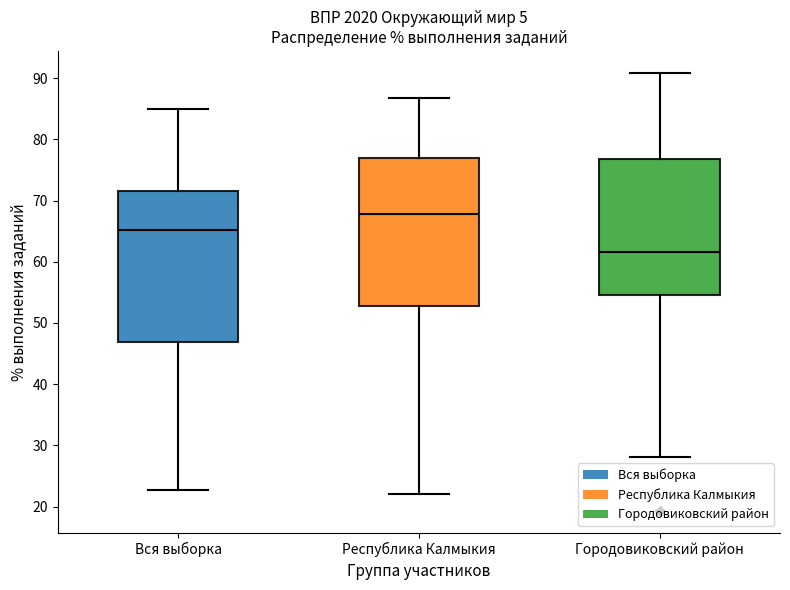

Which box's median line is the lowest?

Городовиковский район